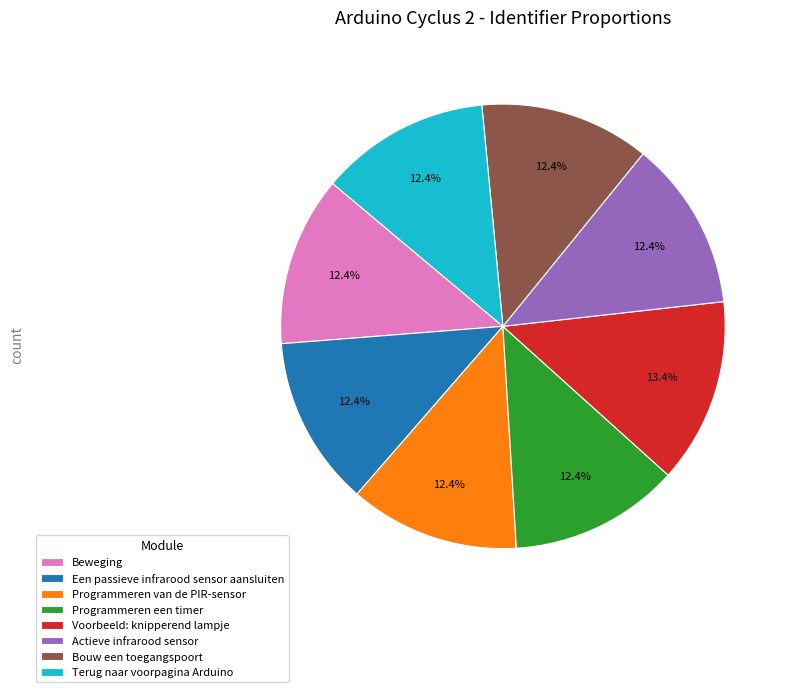

Approximately how many times larger is the value at Programmeren een timer compared to Voorbeeld: knipperend lampje?

0.9